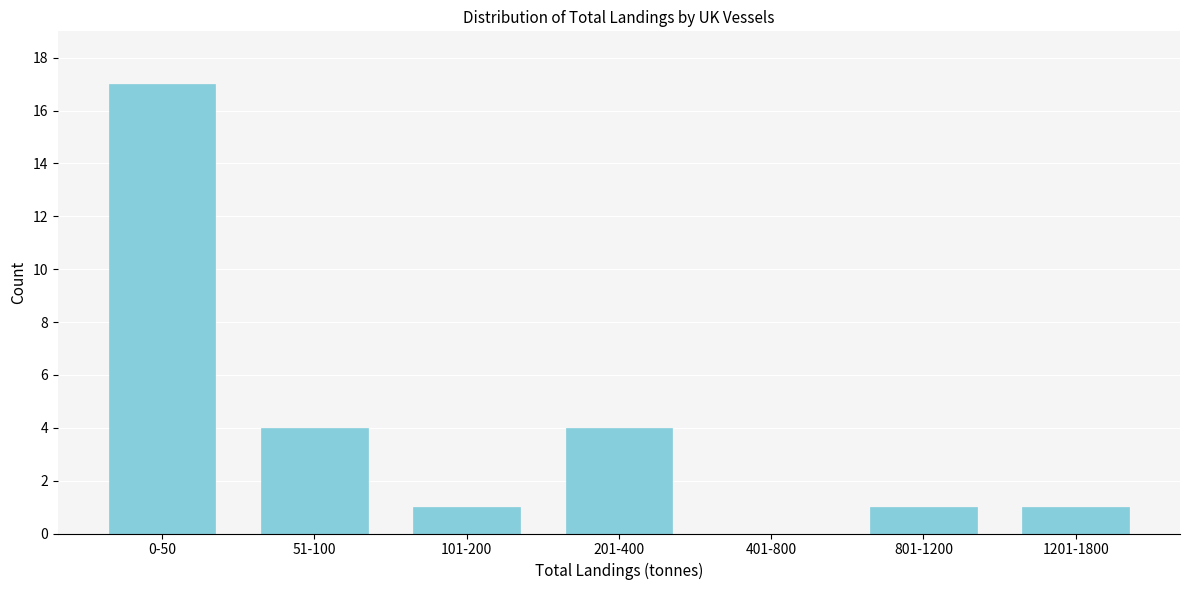

Reading left to right, list all the values displayed in this chart.

0-50=17	51-100=4	101-200=1	201-400=4	401-800=0	801-1200=1	1201-1800=1